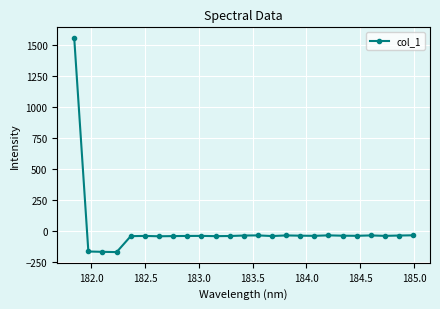

What is the average value?

6.8